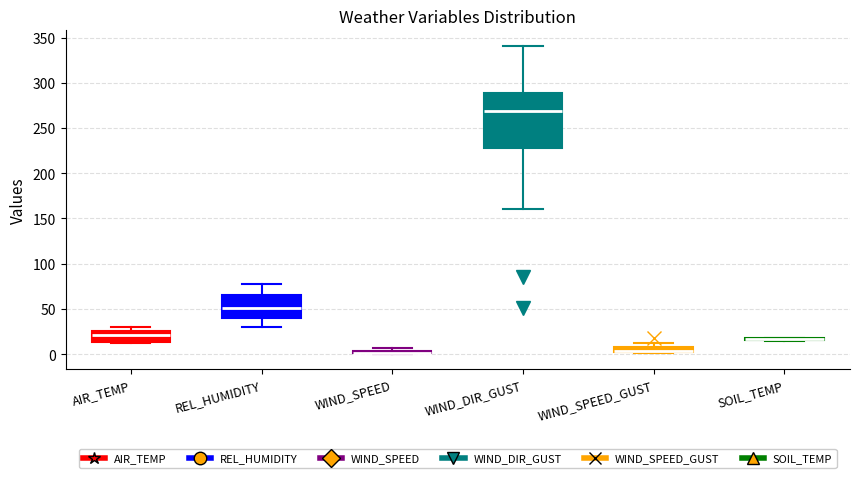

Comparing the boxes themselves (not the whiskers), which one is the tallest?

WIND_DIR_GUST